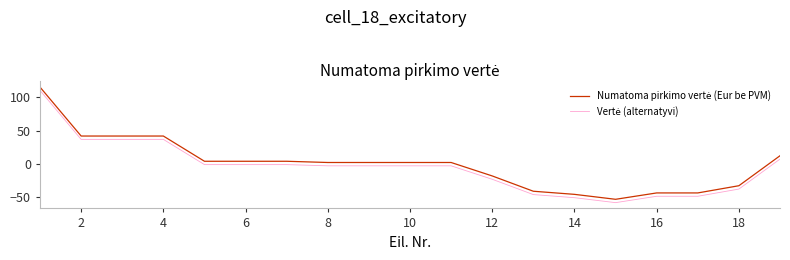

What is the minimum value shown in the chart?

-57.8